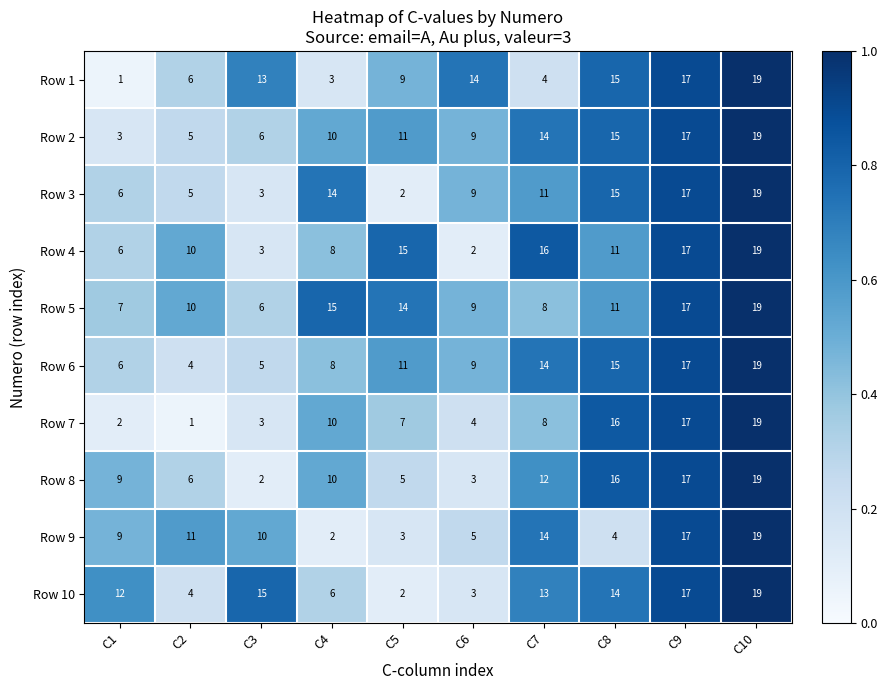

Which category has the highest value in the Row 8 series?

C10